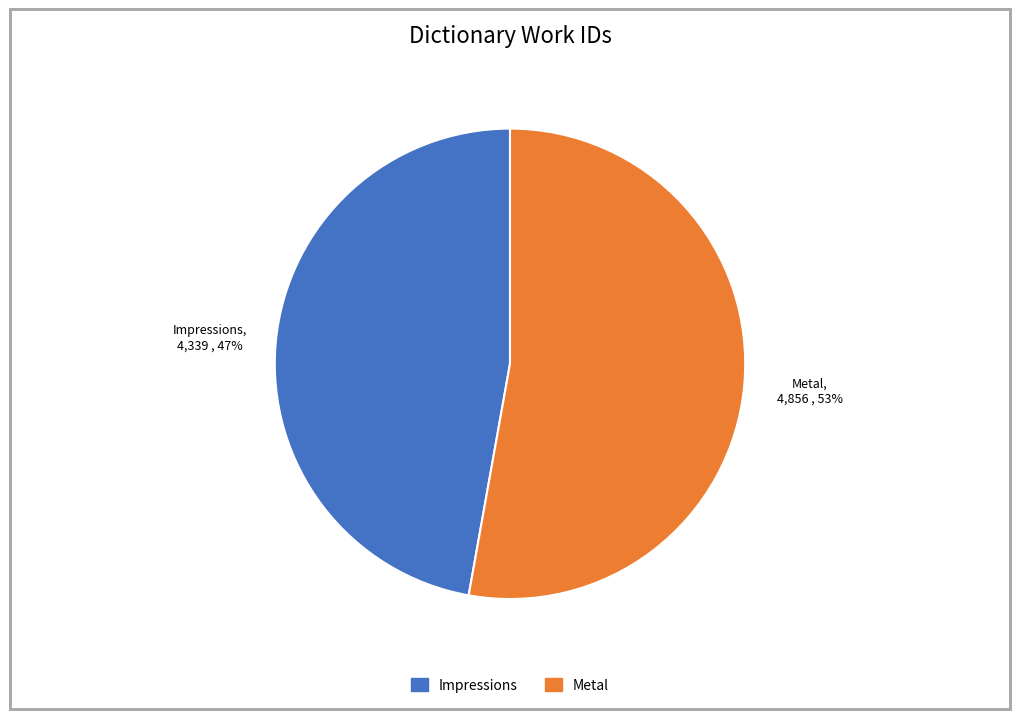

Is it true that Impressions is 47% of the pie?

True